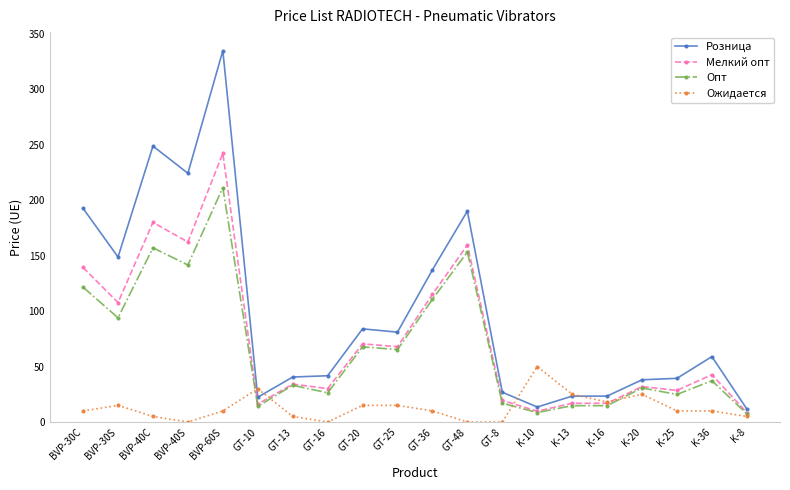

Is it true that Мелкий опт equals 107.6 at BVP-30S?

True